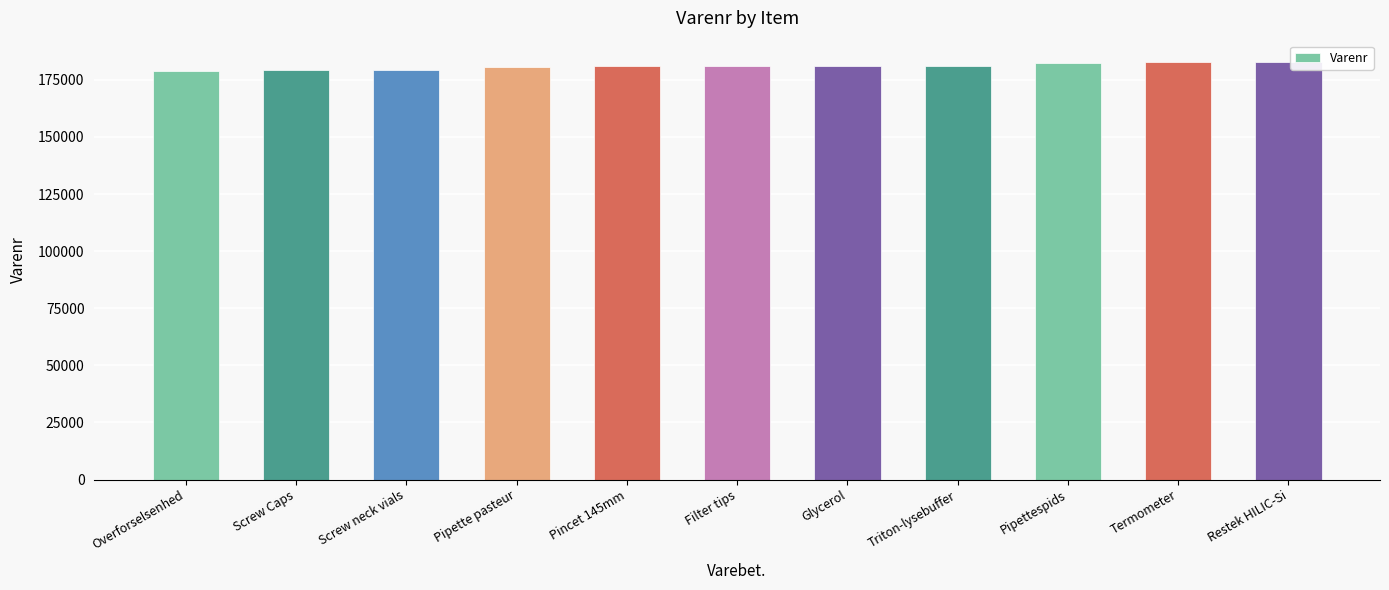

What is the average value?

180960